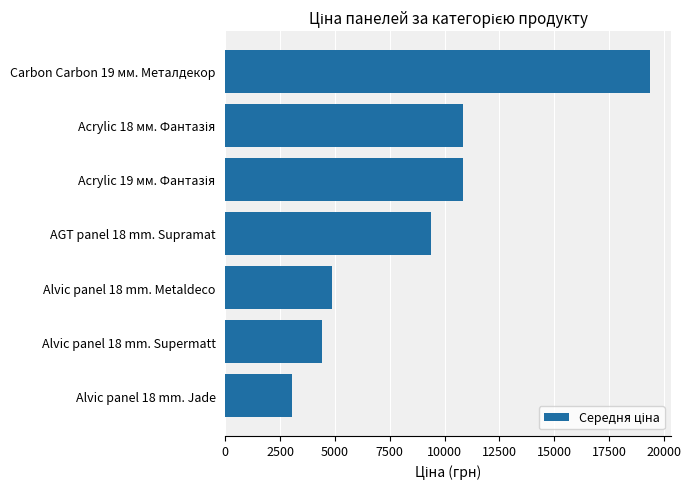

Approximately how many times larger is the value at Alvic panel 18 mm. Supermatt compared to AGT panel 18 mm. Supramat?

0.5